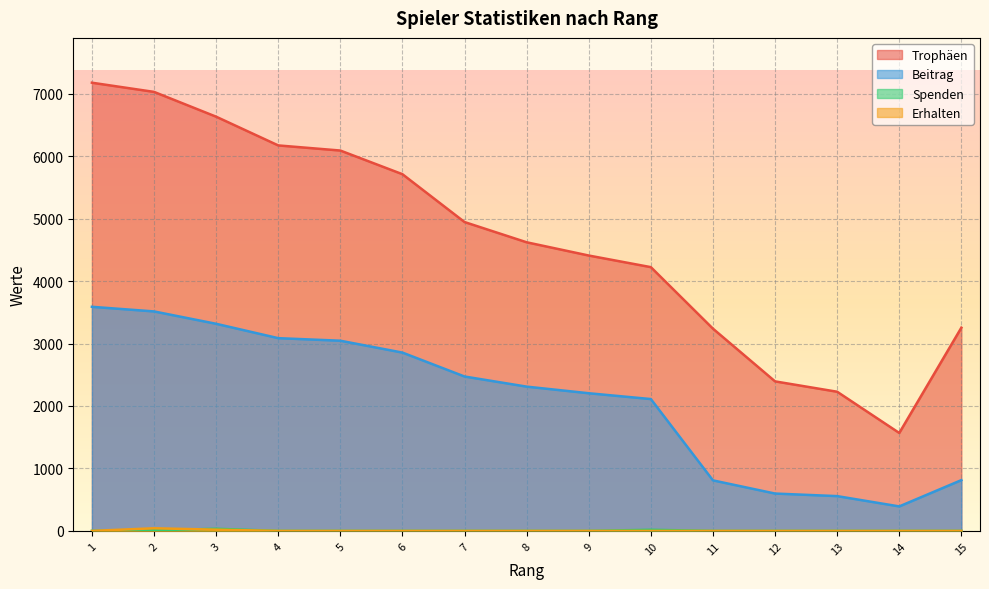

Reading left to right, transcribe all the data shown in this chart.

Trophäen: 7176	7029	6632	6172	6090	5711	4945	4621	4409	4223	3238	2394	2228	1568	3254
Beitrag: 3588	3514	3316	3086	3045	2855	2472	2310	2204	2111	809	598	557	392	813
Spenden: 0	10	34	0	0	0	0	0	0	18	0	0	0	0	0
Erhalten: 0	42	20	0	0	0	0	0	0	0	0	0	0	0	0